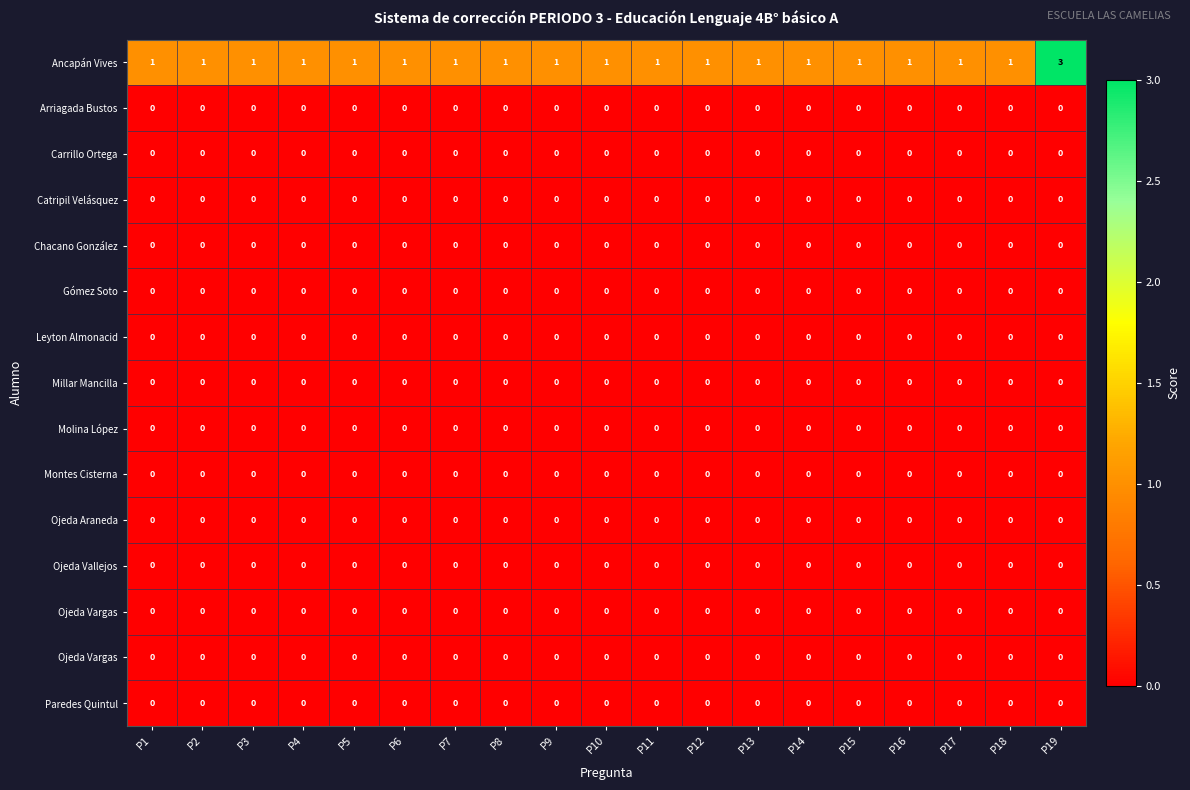

Which label corresponds to the largest value in the chart?

P19